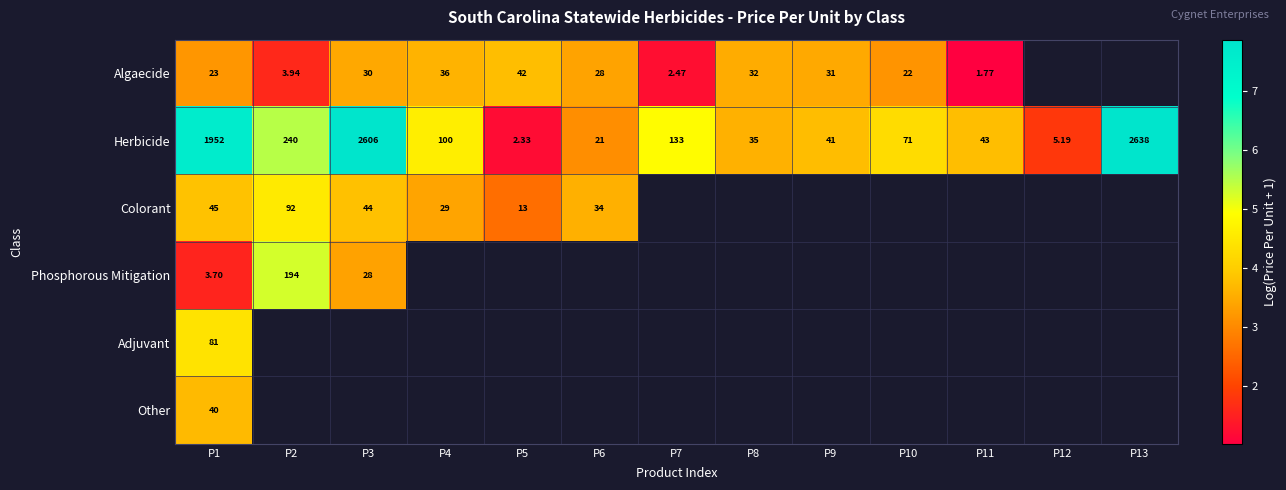

Rank the series at P1 from highest to lowest value.

Herbicide, Adjuvant, Colorant, Other, Algaecide, Phosphorous Mitigation